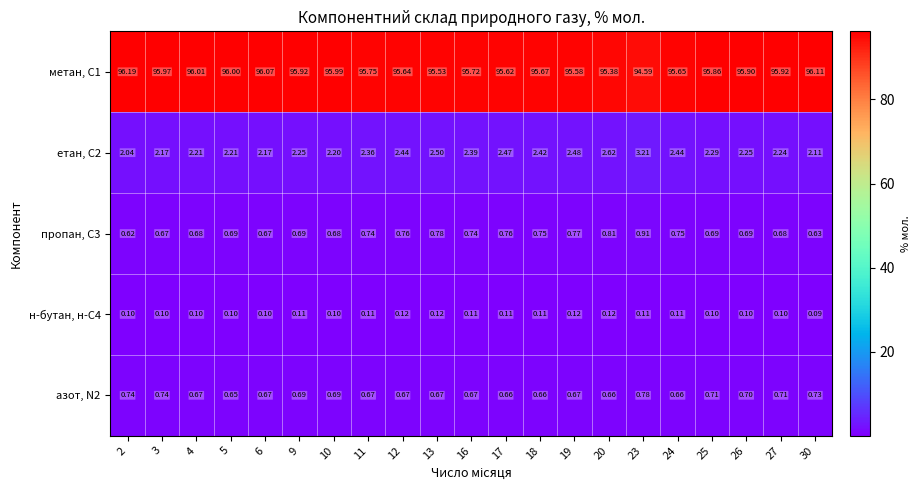

How many distinct data groups are displayed?

5